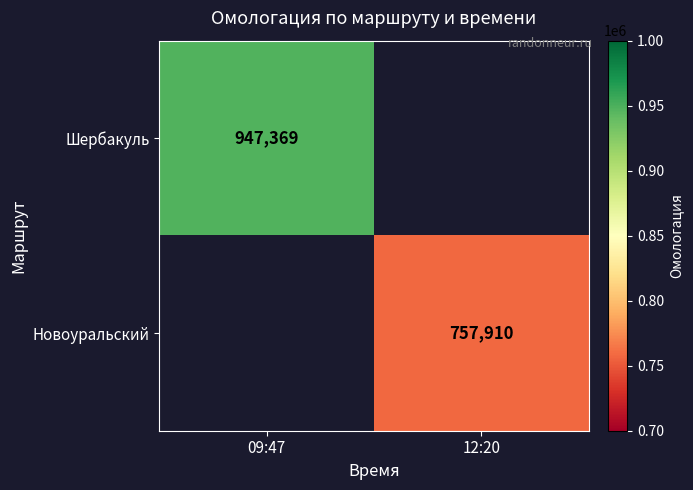

The Шербакуль series shows 947369 at 09:47. True or false?

True